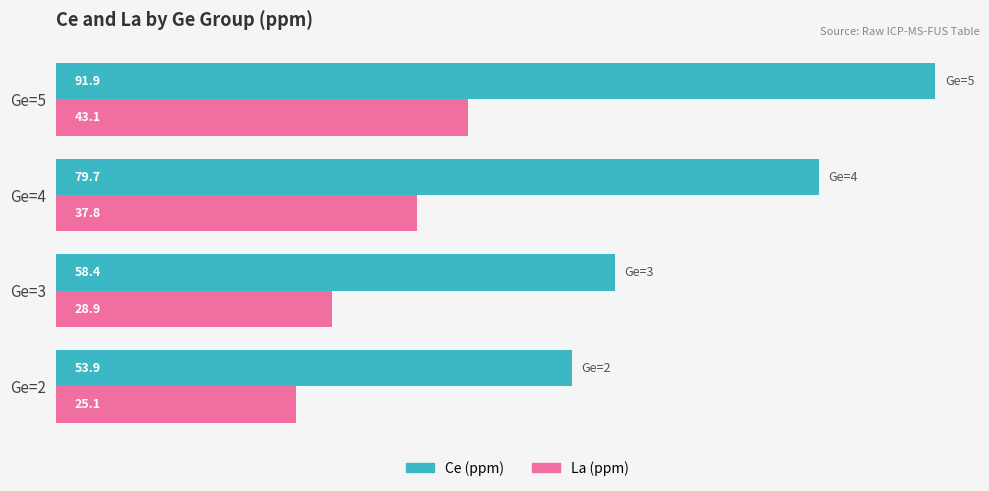

The La (ppm) series shows 25.1 at Ge=2. True or false?

True